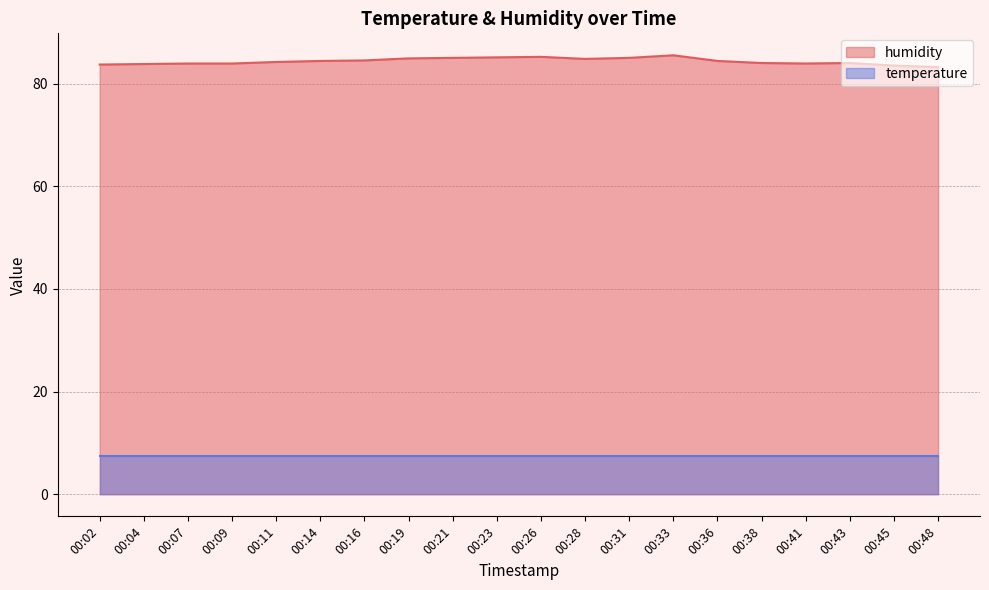

Reading left to right, what are all the values shown in this chart?

00:02=83.7	00:04=83.8	00:07=83.9	00:09=83.9	00:11=84.2	00:14=84.4	00:16=84.5	00:19=84.9	00:21=85.0	00:23=85.1	00:26=85.2	00:28=84.8	00:31=85.0	00:33=85.5	00:36=84.4	00:38=84.0	00:41=83.9	00:43=84.0	00:45=83.5	00:48=83.2